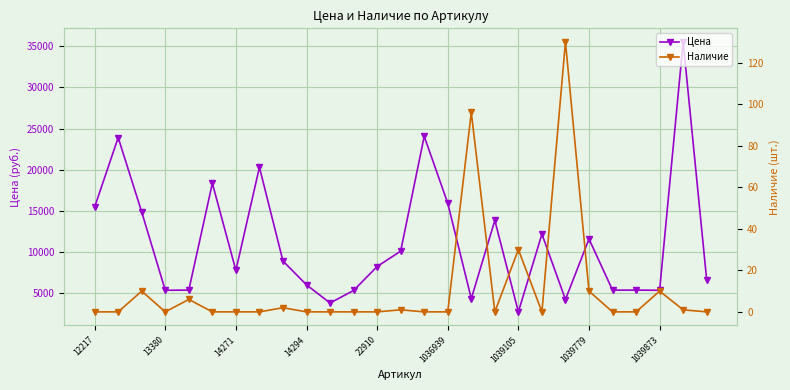

At which label does Цена reach its minimum?

1039105